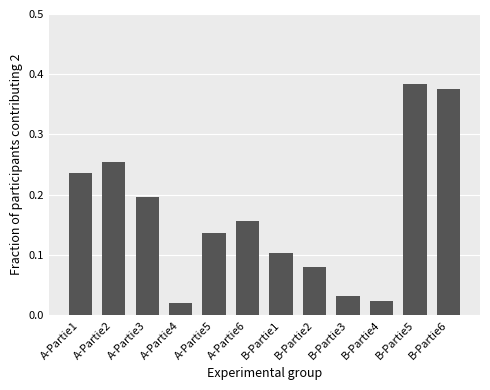

True or false: the data shows 0.1 at A-Partie6.

False